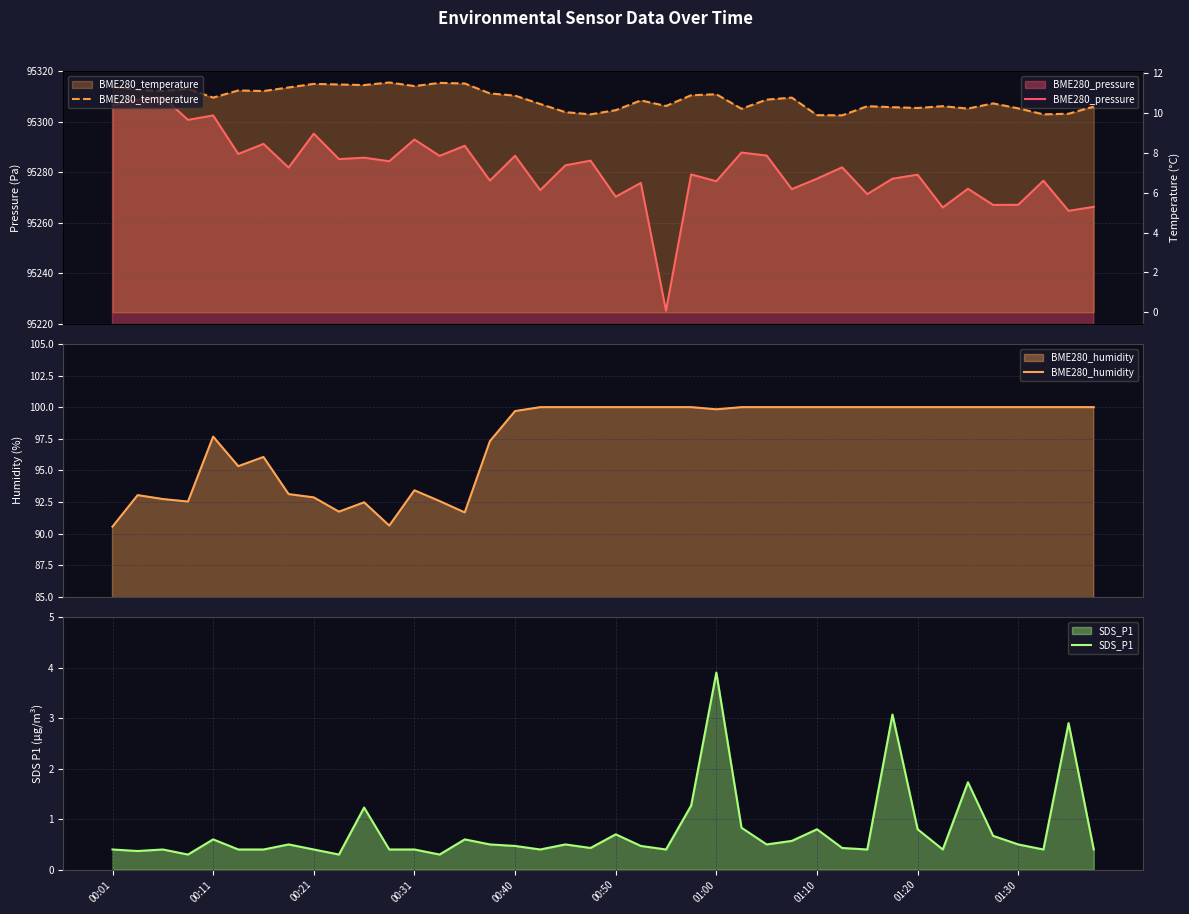

What are all the series names shown in the legend?

BME280_pressure, BME280_humidity, SDS_P1, BME280_temperature